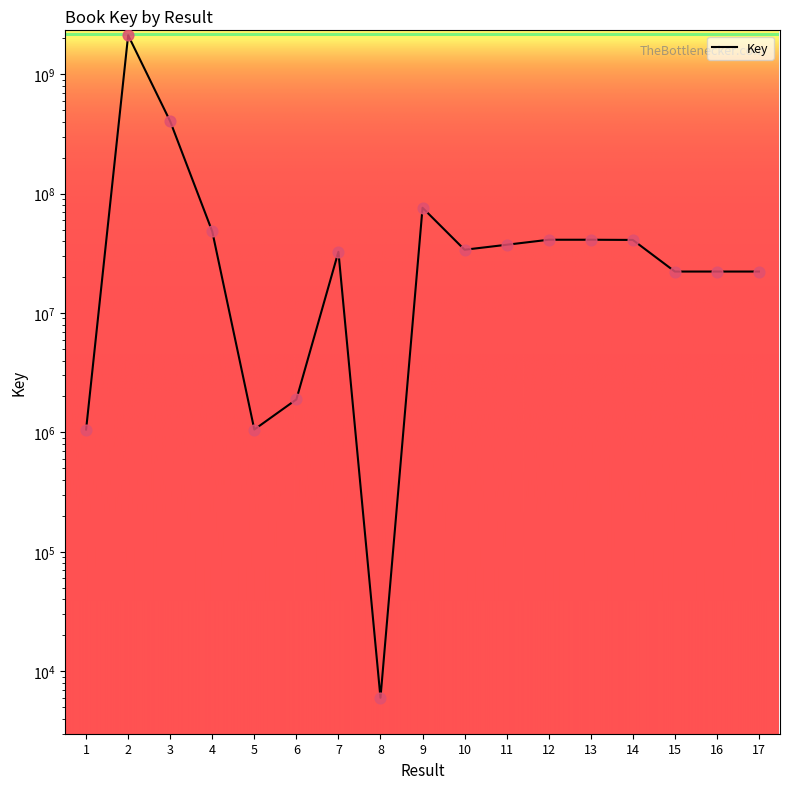

Between 3 and 2, which is larger?

2